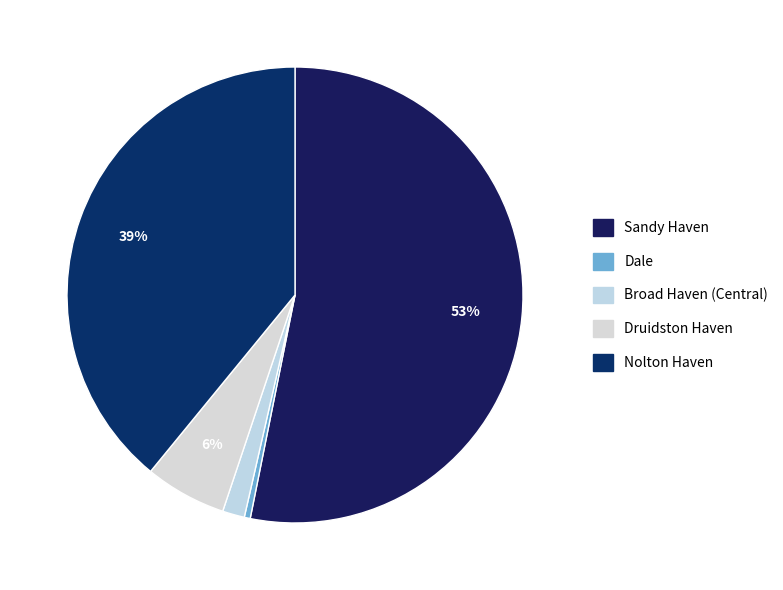

Which slice is the smallest?

Dale